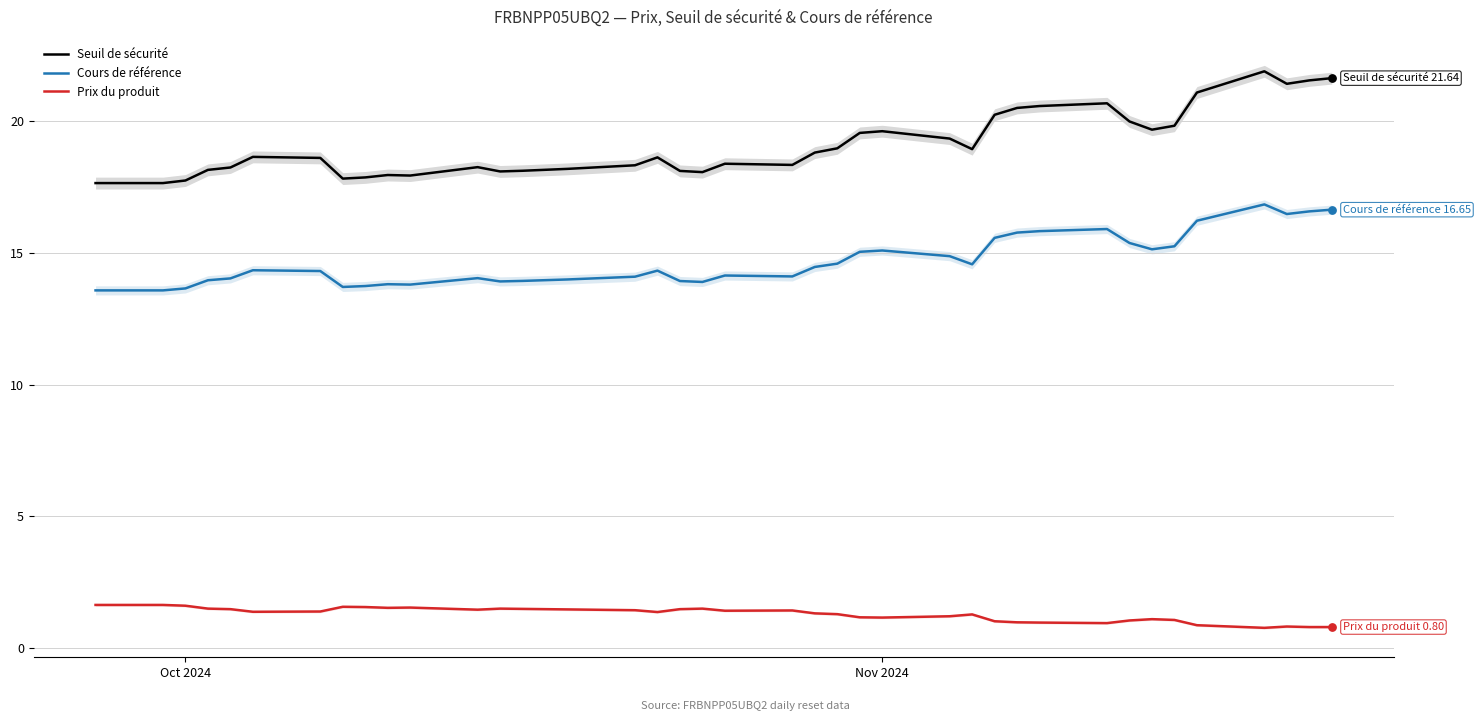

Which series reaches the maximum Y coordinate?

Seuil de sécurité